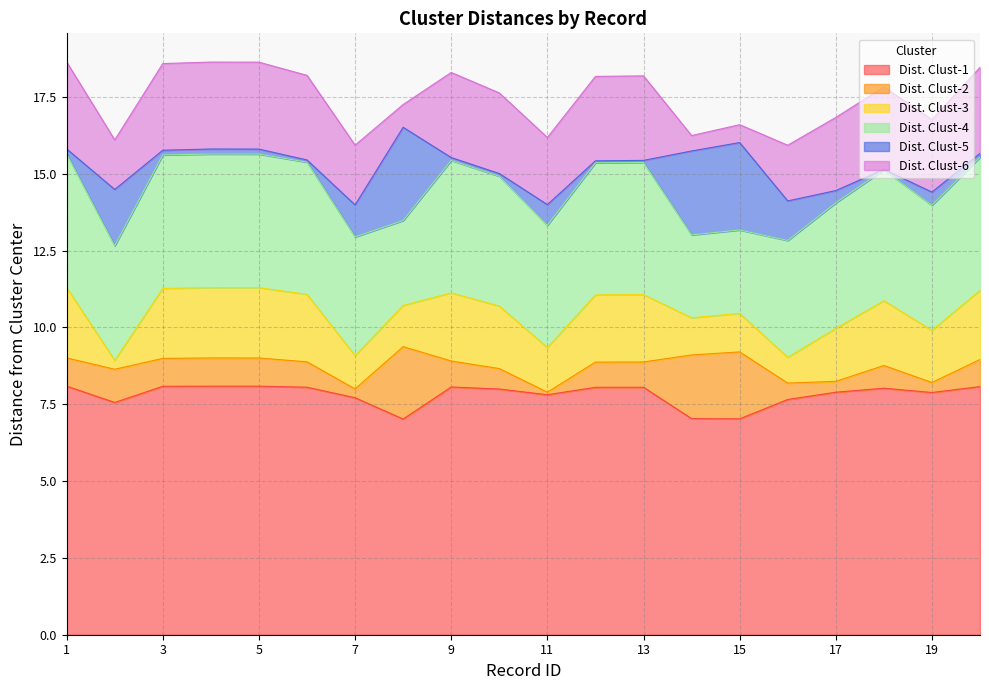

At how many categories does at least one series exceed 1?

20